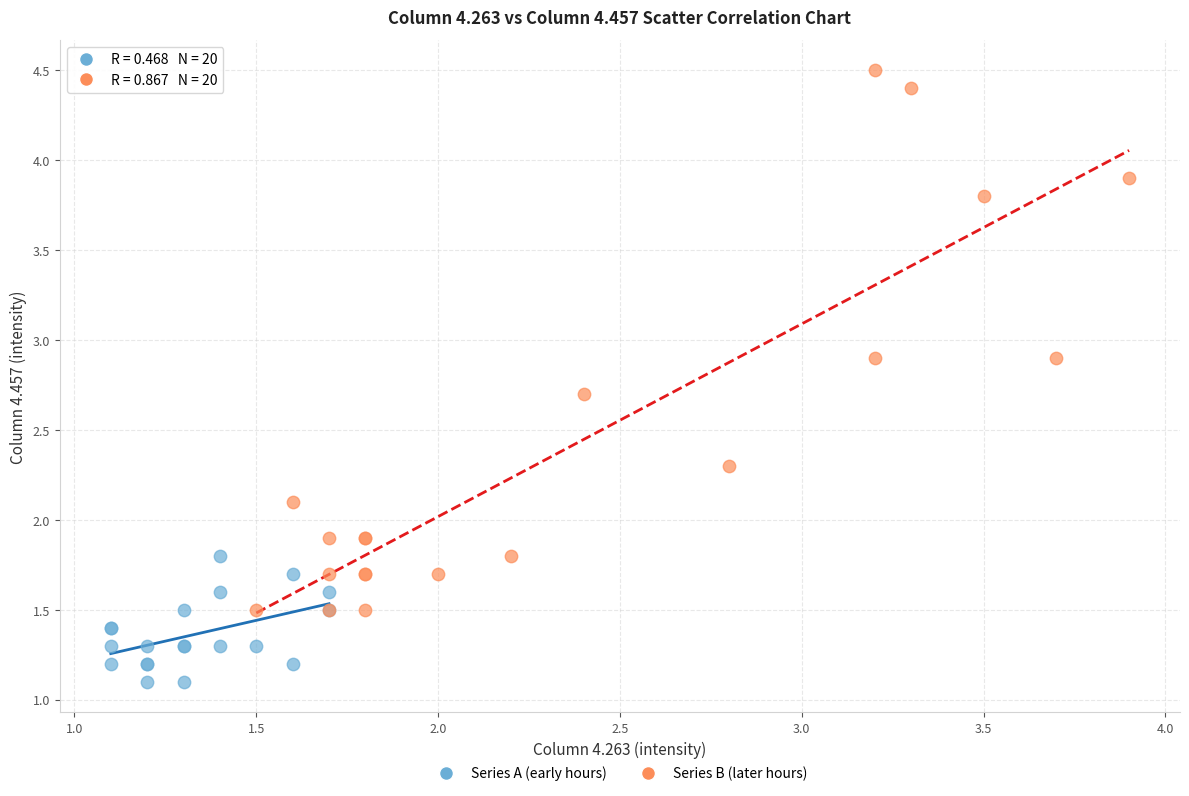

Which series reaches the minimum Y coordinate?

Series A (early hours)